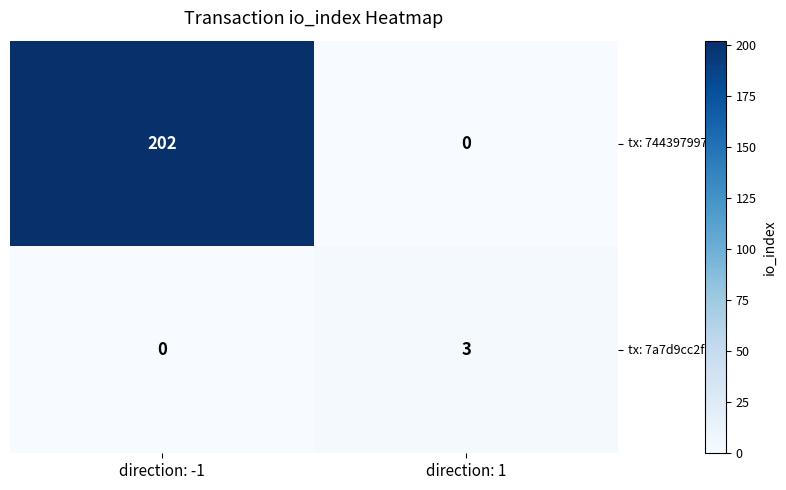

What is the sum of all tx: 7a7d9cc2fc... values?

3